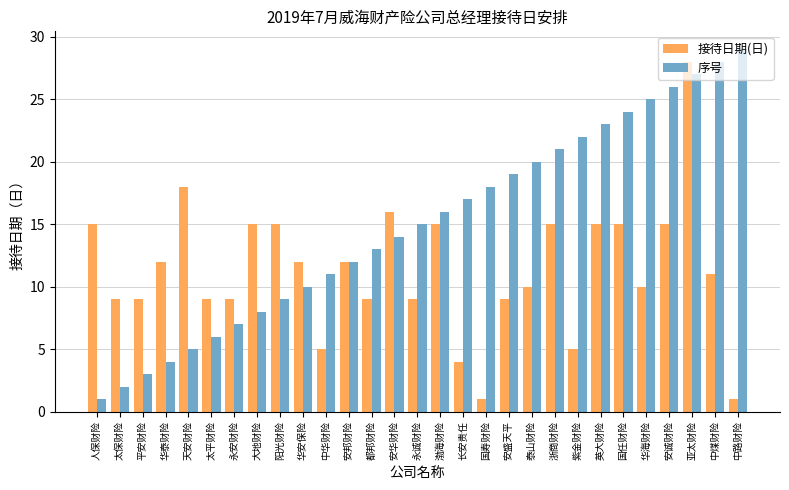

Reading left to right, list all the values displayed in this chart.

接待日期(日): 15	9	9	12	18	9	9	15	15	12	5	12	9	16	9	15	4	1	9	10	15	5	15	15	10	15	28	11	1
序号: 1	2	3	4	5	6	7	8	9	10	11	12	13	14	15	16	17	18	19	20	21	22	23	24	25	26	27	28	29